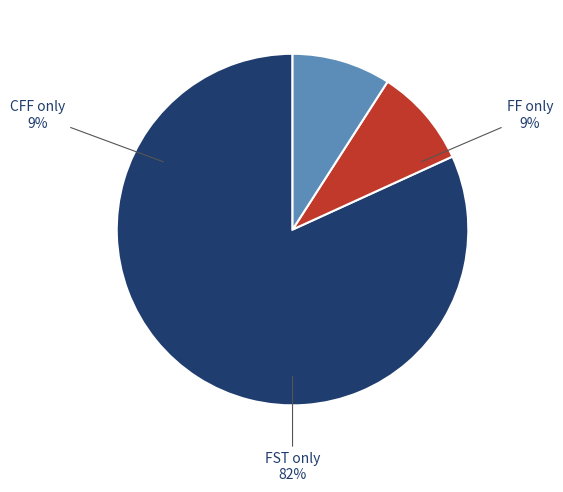

Which category has the biggest portion of the pie?

FST